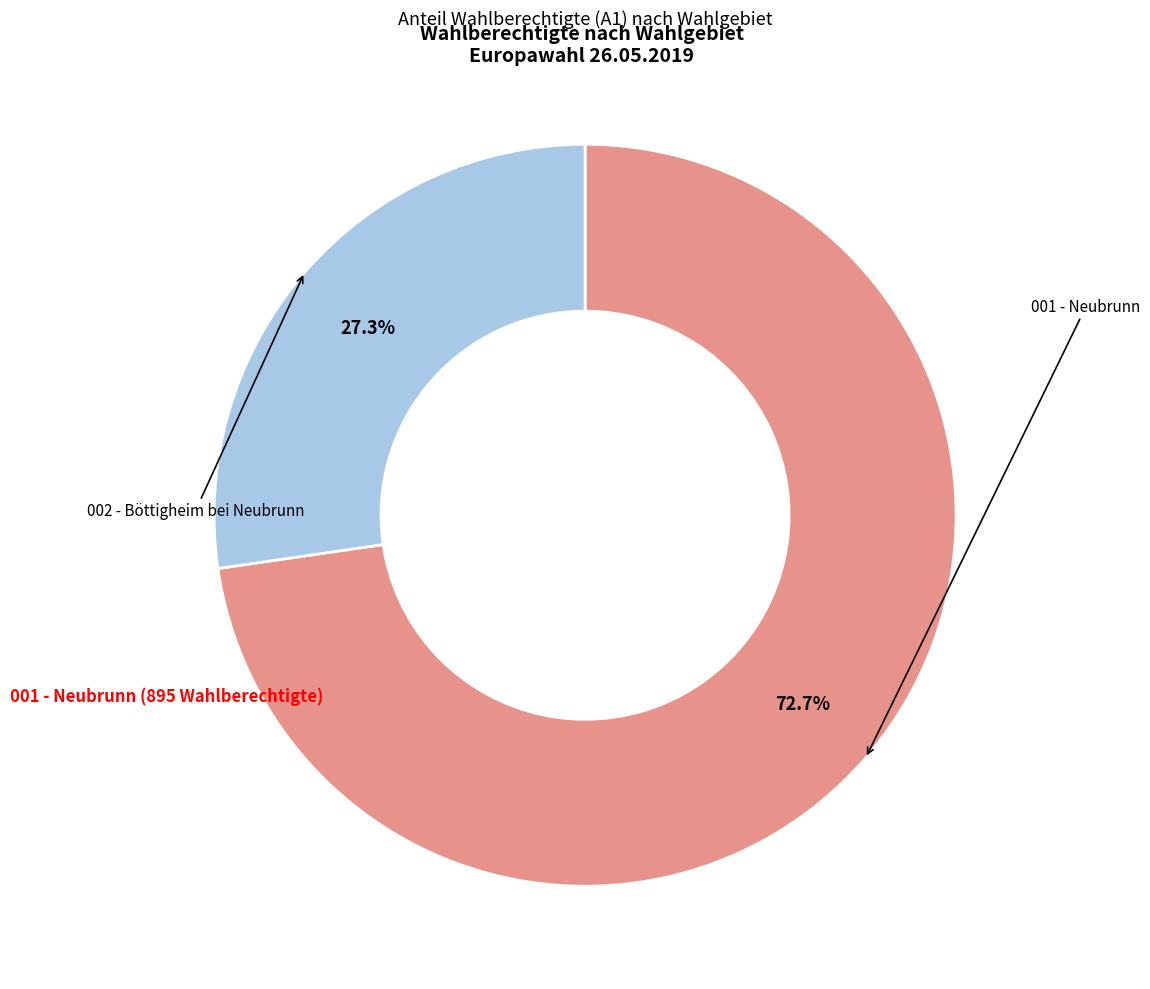

Is there a majority slice in this chart?

Yes